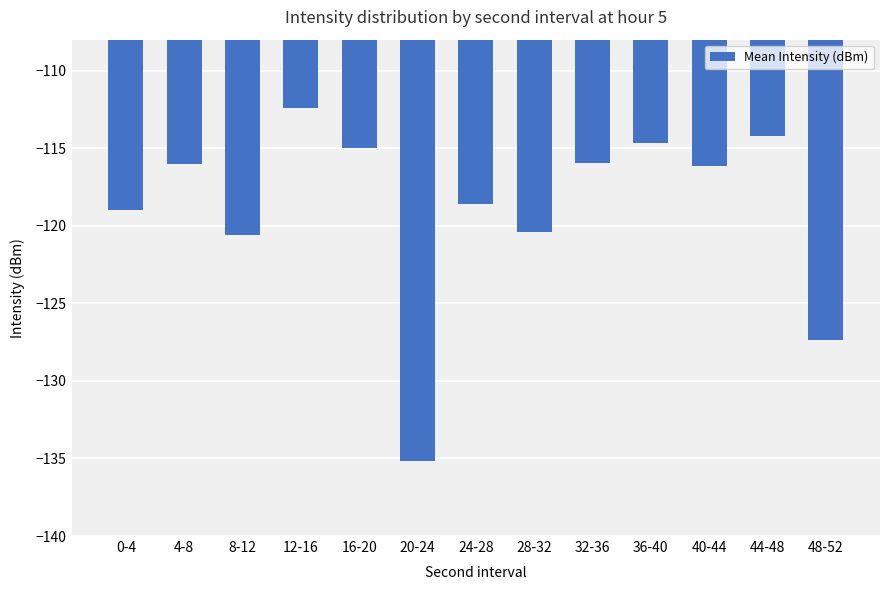

At which category does the chart reach its minimum across all series?

20-24